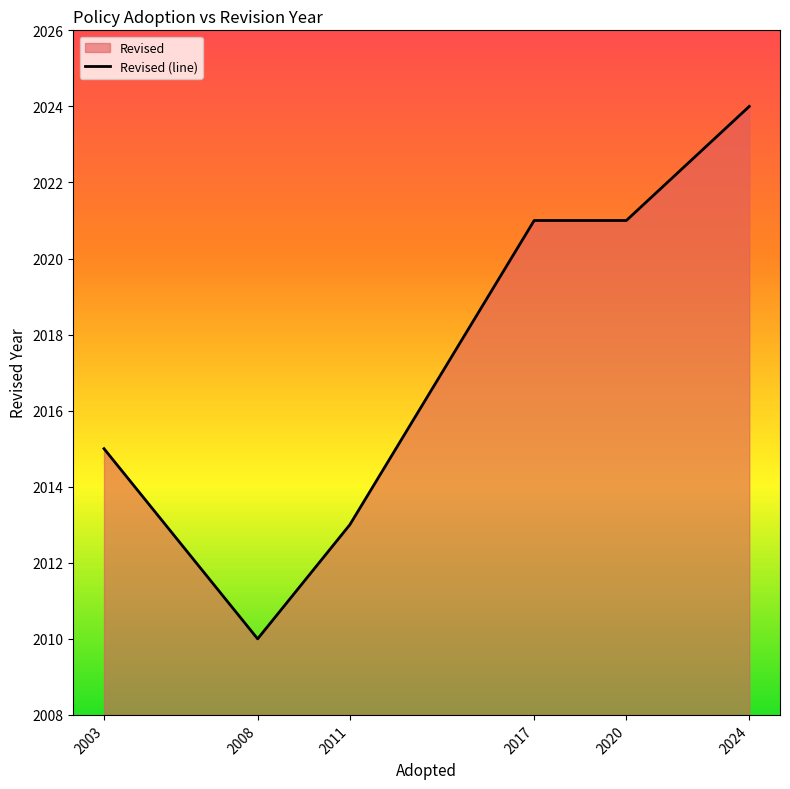

What is the change in value from 2003 to 2017?

+6